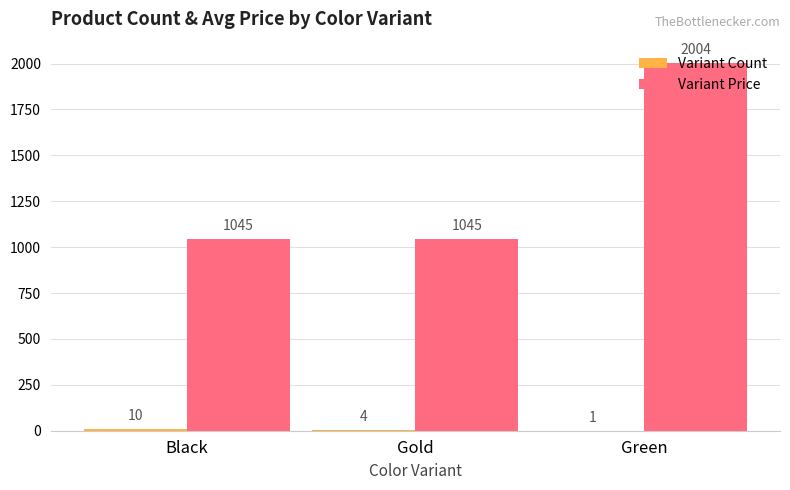

What is the sum of the Variant Price values at Green and Gold?

3049